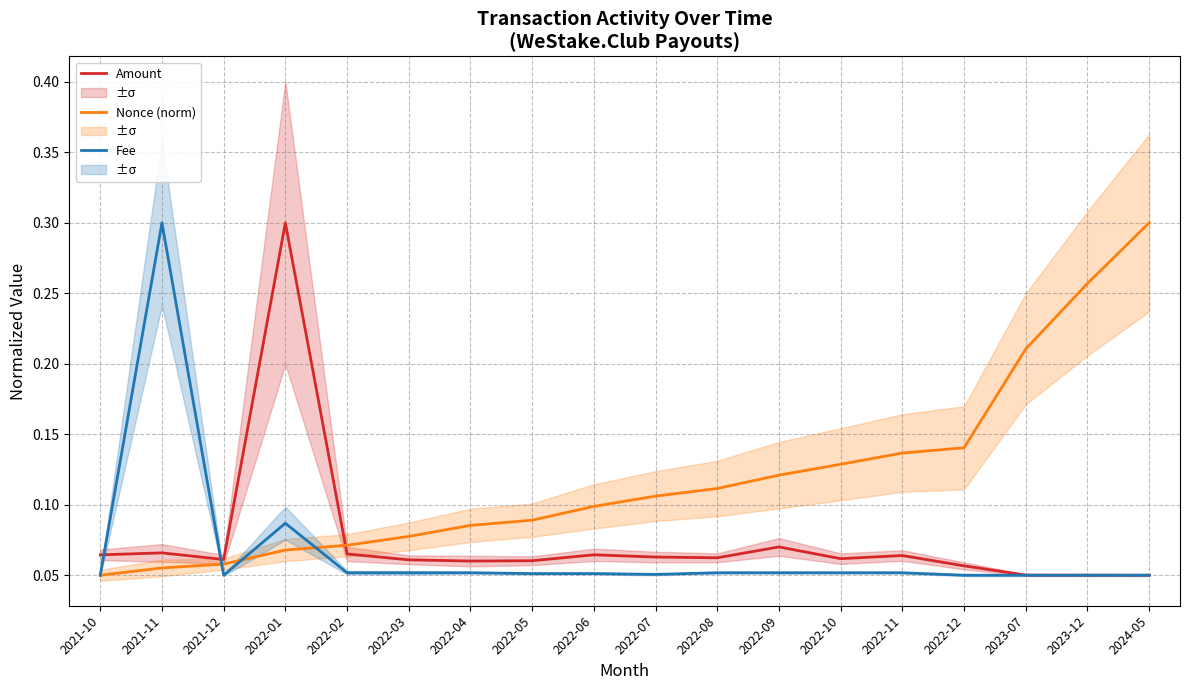

True or false: Fee and Amount cross at least once.

True